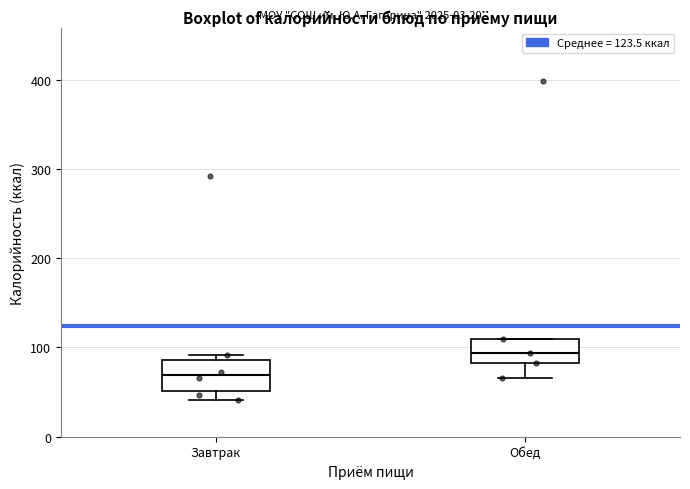

Reading left to right, read every box against the y-axis: the position of its median line, the range the box covers, and the ends of its whiskers. The values are not printed on the chart, so give them approximately, as read against the axis.

Завтрак: median 70, box 50 to 90, whiskers 40 to 90 (just above the box's upper edge)
Обед: median 90, box 80 to 110, whiskers 70 to 110